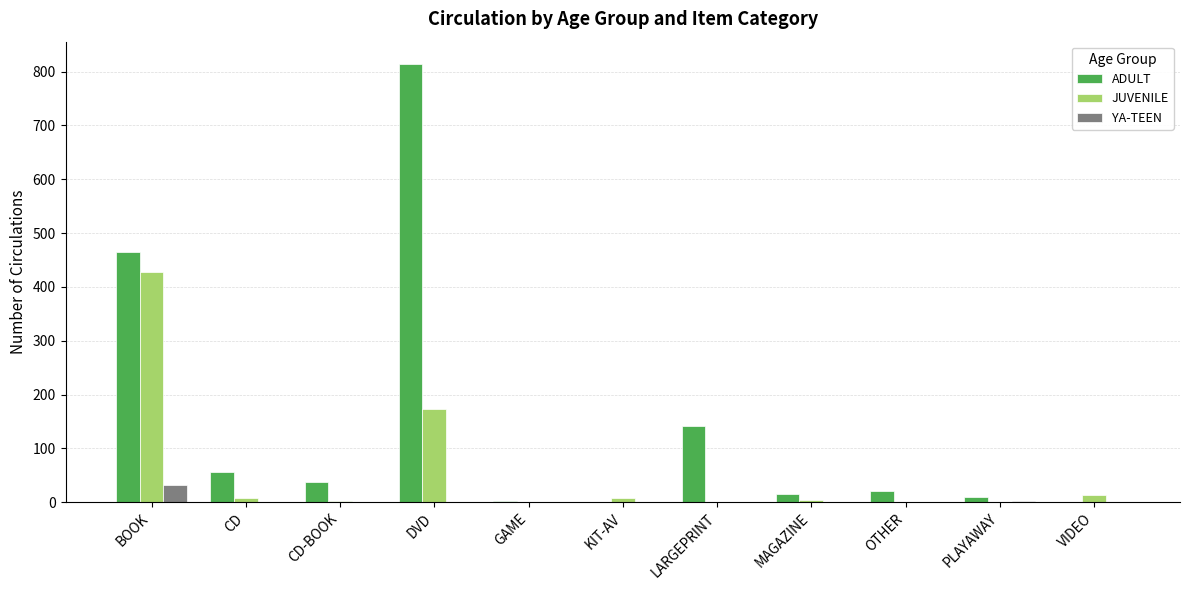

At which label does JUVENILE first exceed 5?

BOOK